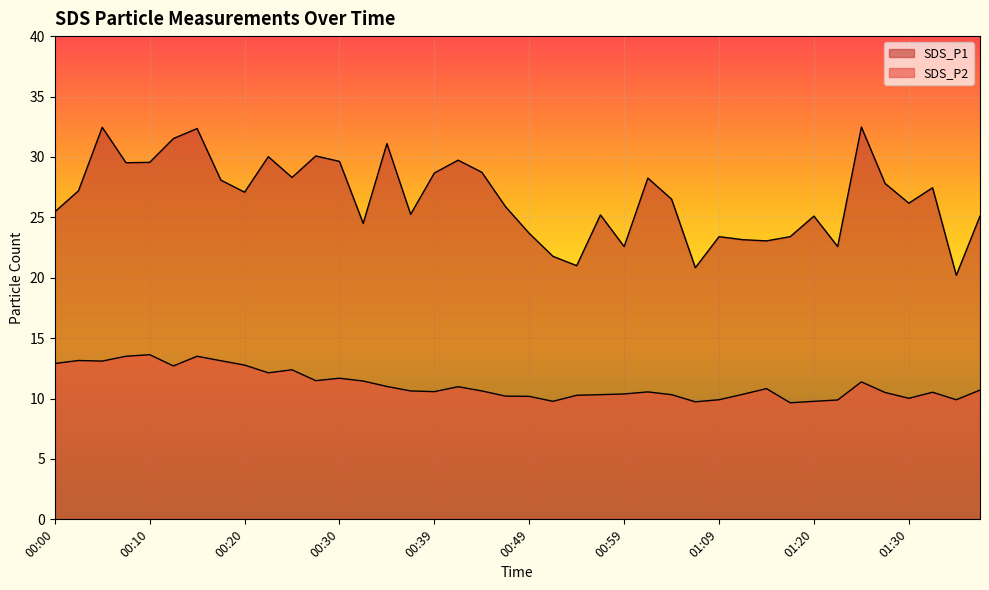

Is it true that SDS_P2 equals 13.7 at 01:09?

False